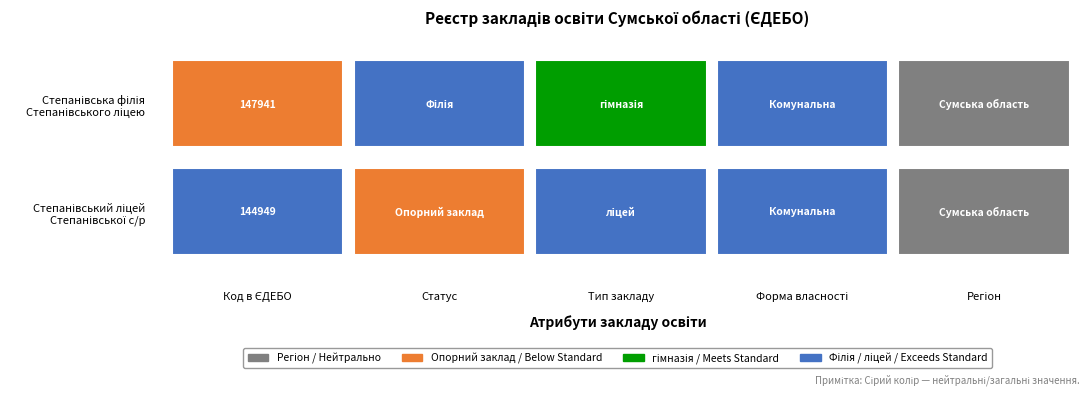

Which series has the largest range (max minus min)?

Степанівський ліцей